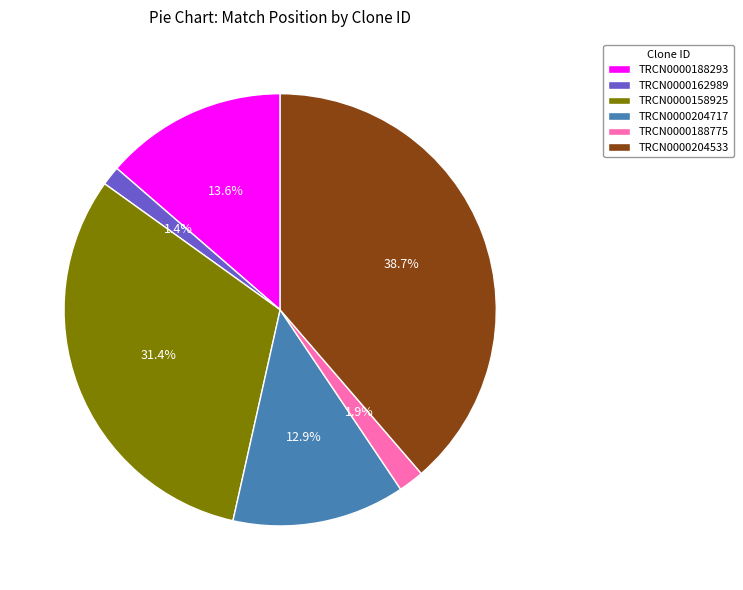

How much of the chart is everything except TRCN0000204533?

61.3%